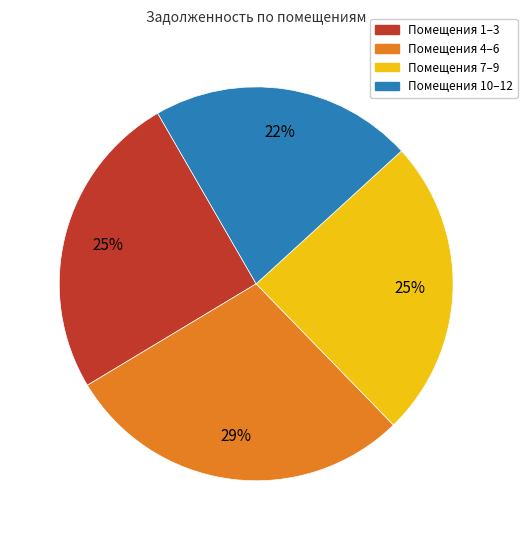

Is it true that Помещения 4–6 is 29% of the pie?

True